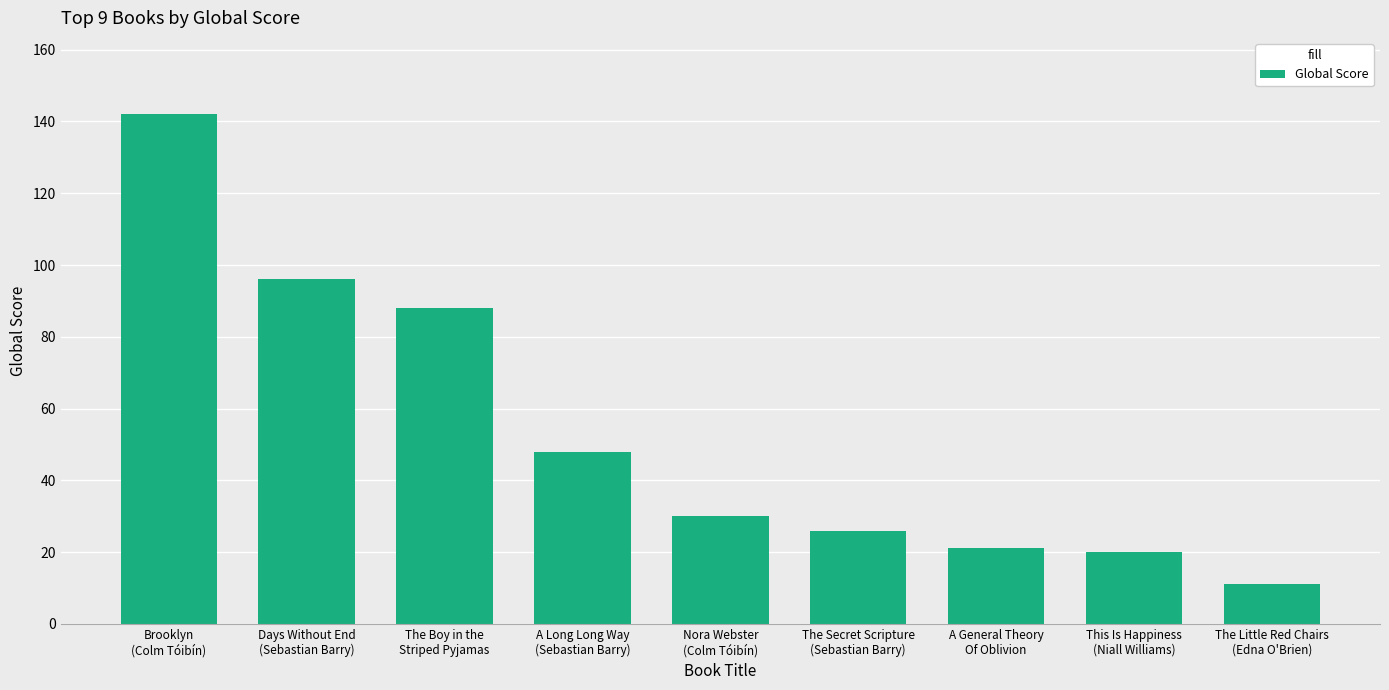

How many series are shown in this chart?

1